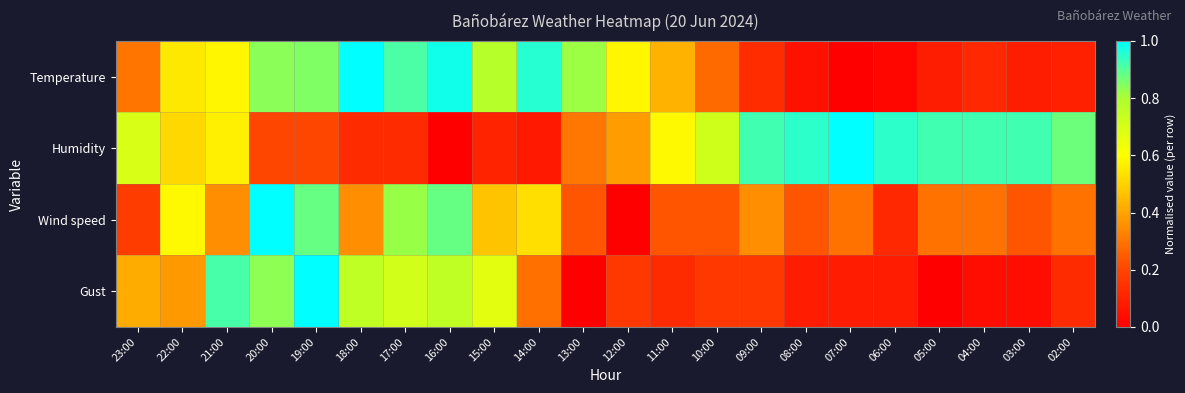

Rank the series by their average value, from highest to lowest.

Humidity, Temperature, Wind speed, Gust